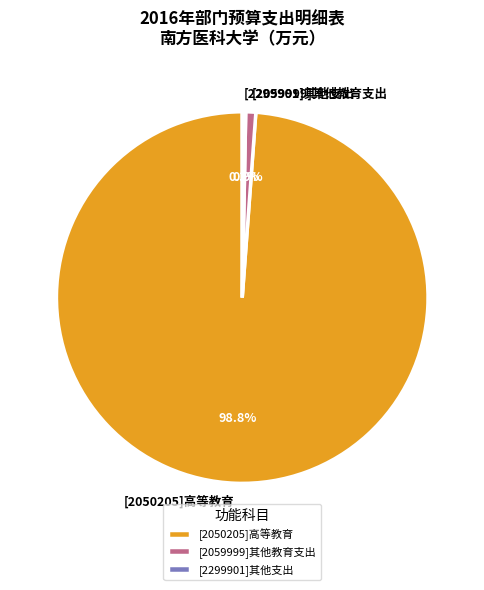

Combined, do [2050205]高等教育 and [2299901]其他支出 account for over 50%?

Yes